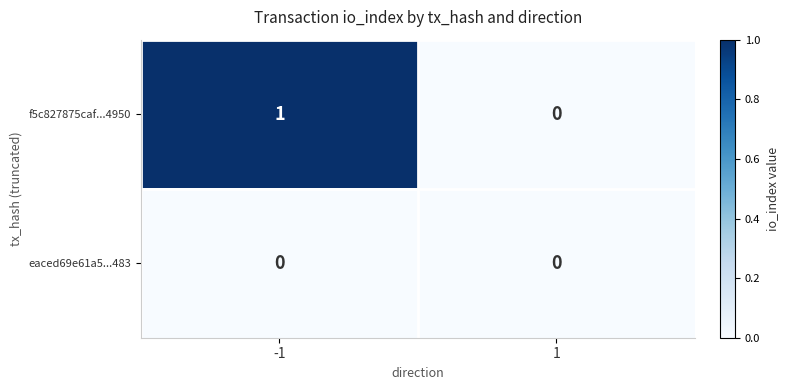

Which series changed the most between -1 and 1?

f5c827875caf...4950